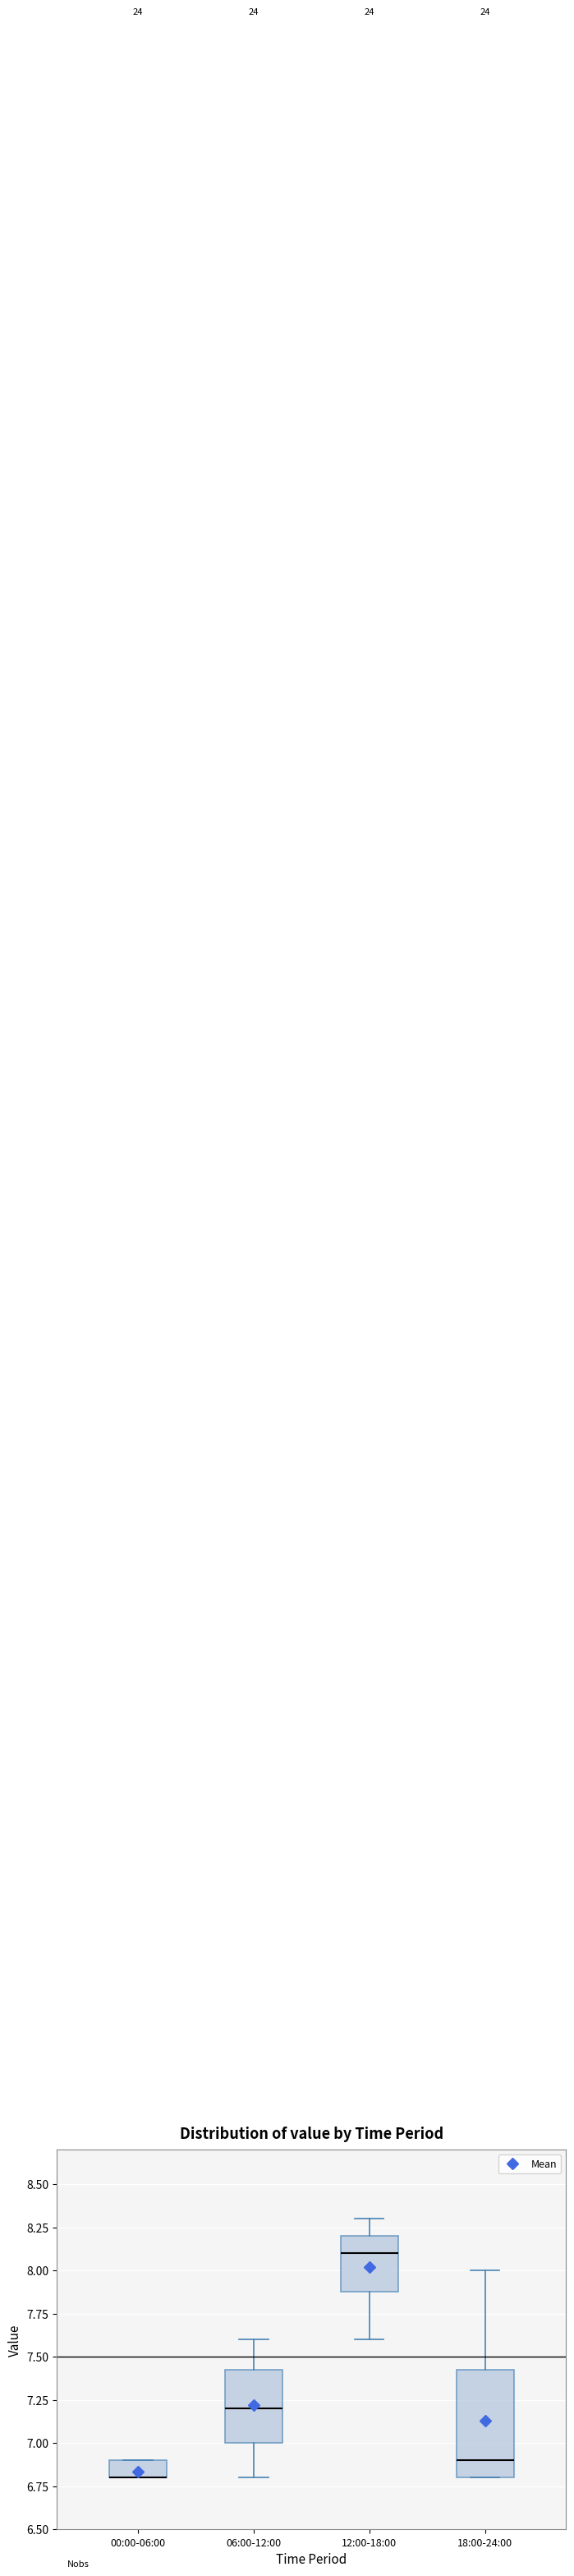

Where is the lower edge of the box for 00:00-06:00 on the y-axis? The values are not printed on the chart, so give them approximately, as read against the axis.

6.80